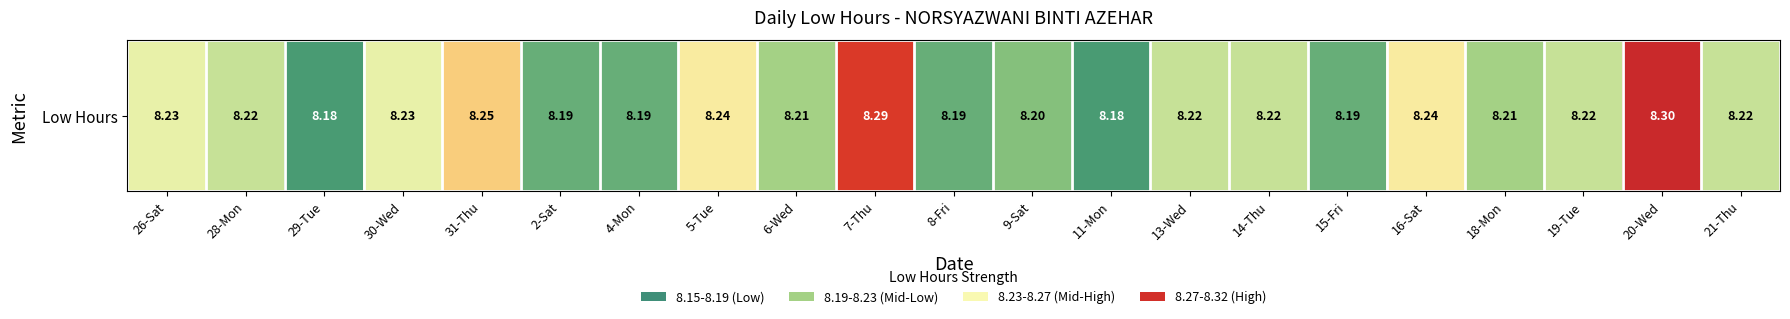

Reading left to right, list all the values displayed in this chart.

8.2	8.2	8.2	8.2	8.2	8.2	8.2	8.2	8.2	8.3	8.2	8.2	8.2	8.2	8.2	8.2	8.2	8.2	8.2	8.3	8.2